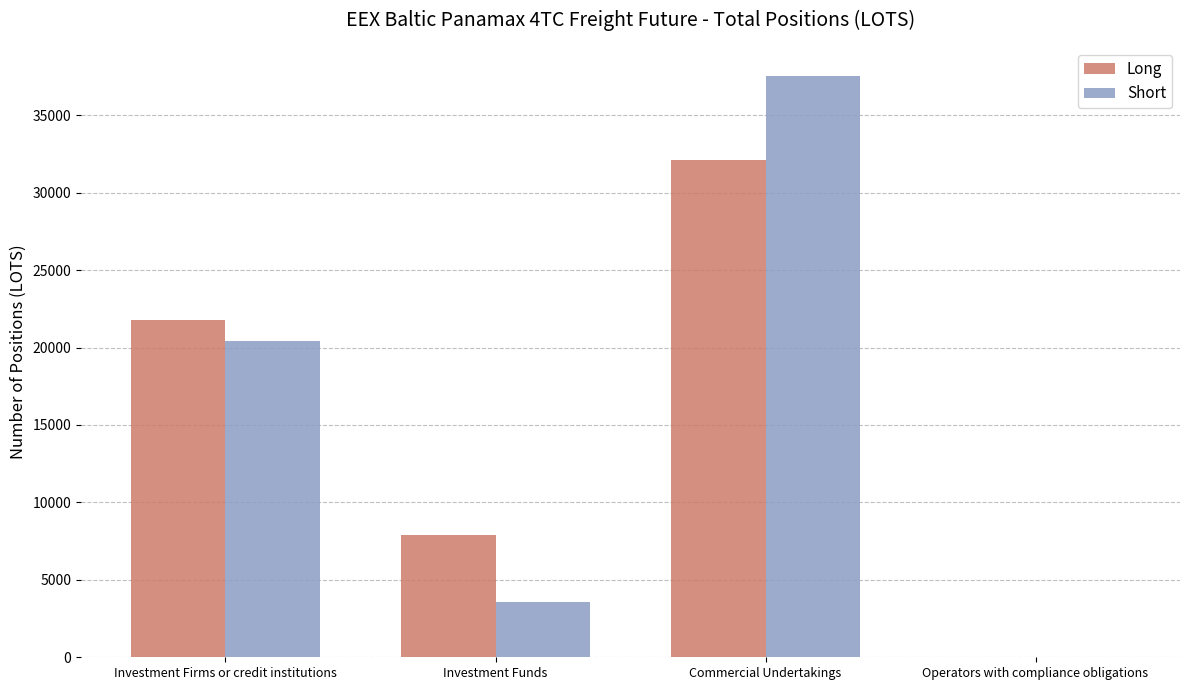

True or false: Long has a value of -13412.6 at Operators with compliance obligations.

False